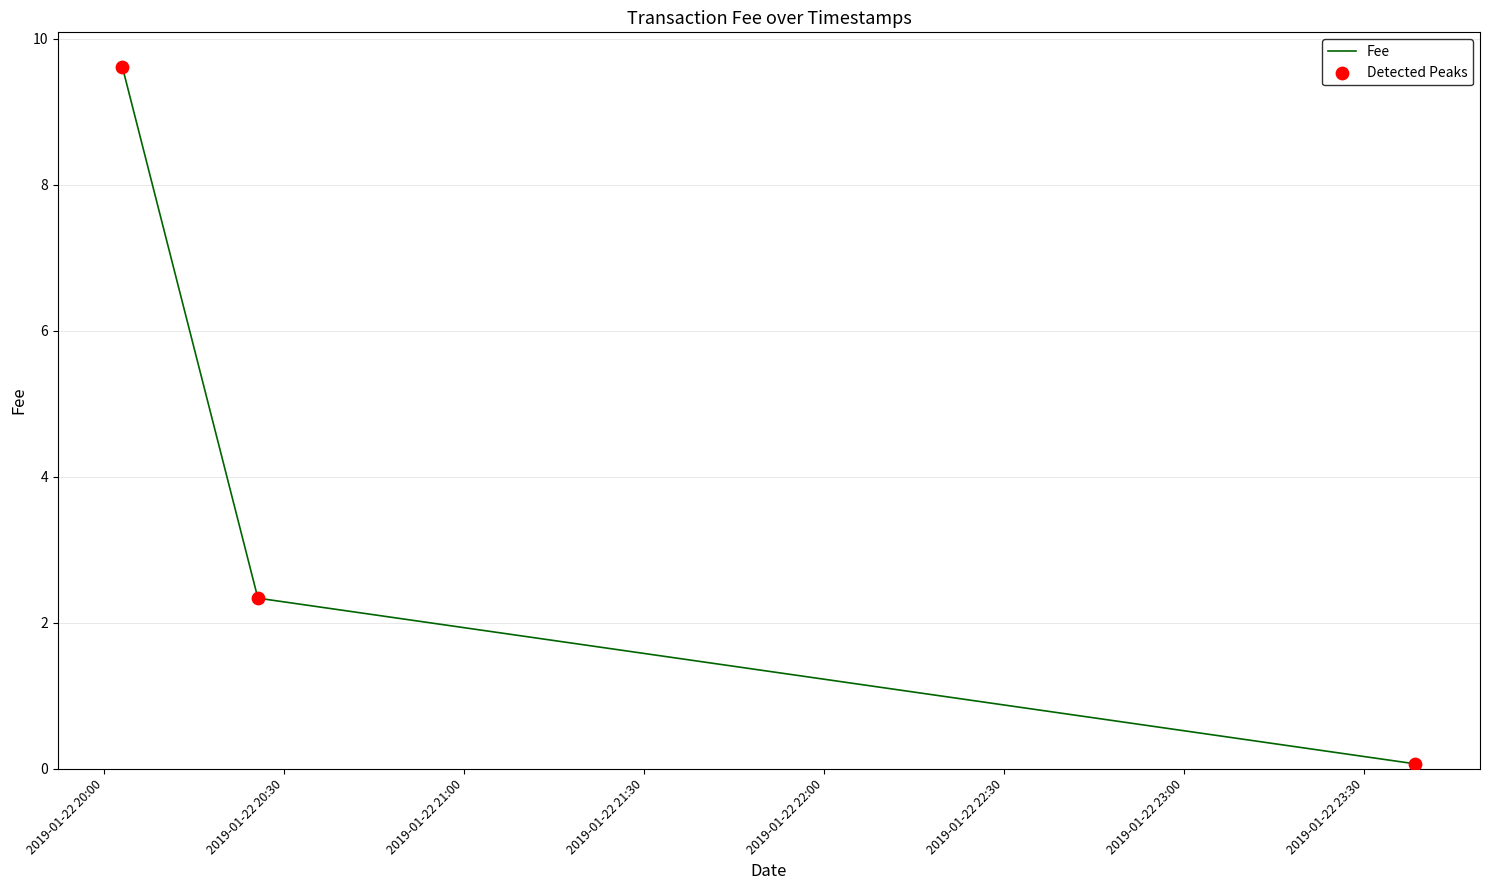

What is the greatest value displayed?

9.6